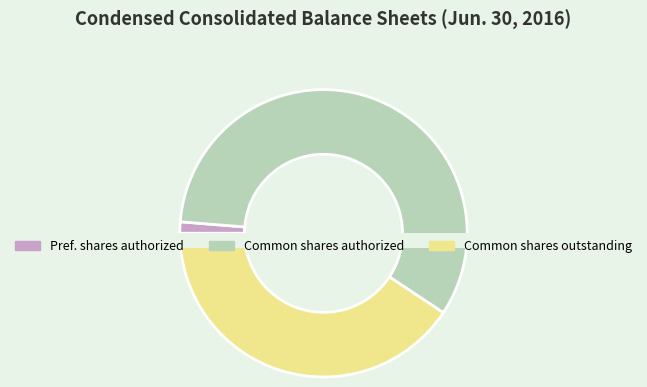

Between Common stock, shares outstanding and Common stock, shares authorized, which is larger?

Common stock, shares authorized